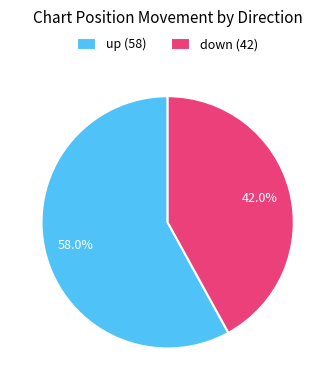

Which has a higher value, down (42) or up (58)?

up (58)